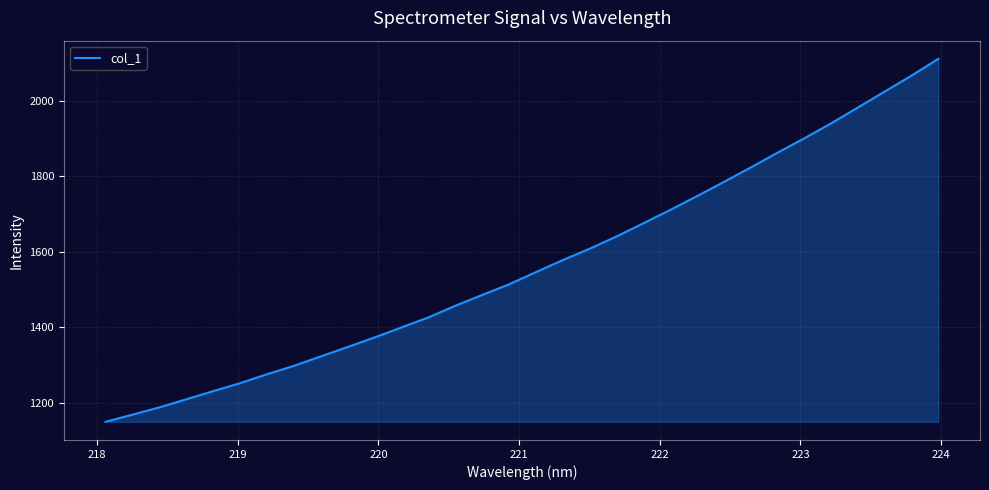

What is the smallest value displayed?

1149.1